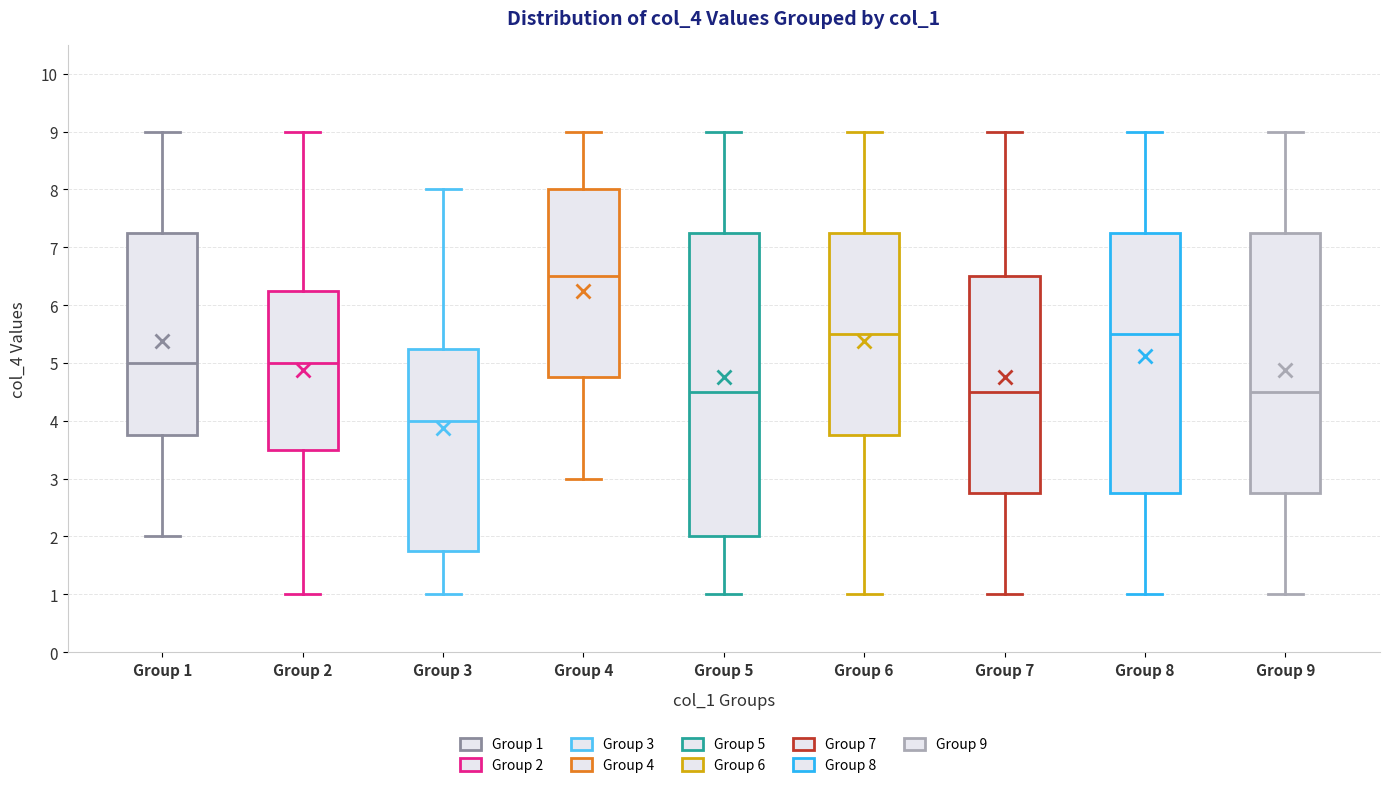

Reading left to right, transcribe this box plot: for each box, give where its median line is, the range the box spans, and where its two whiskers end, as read against the y-axis. The values are not printed on the chart, so give them approximately, as read against the axis.

Group 1: median 5.0, box 3.8 to 7.3, whiskers 2.0 to 9.0
Group 2: median 5.0, box 3.5 to 6.3, whiskers 1.0 to 9.0
Group 3: median 4.0, box 1.8 to 5.3, whiskers 1.0 to 8.0
Group 4: median 6.5, box 4.8 to 8.0, whiskers 3.0 to 9.0
Group 5: median 4.5, box 2.0 to 7.3, whiskers 1.0 to 9.0
Group 6: median 5.5, box 3.8 to 7.3, whiskers 1.0 to 9.0
Group 7: median 4.5, box 2.8 to 6.5, whiskers 1.0 to 9.0
Group 8: median 5.5, box 2.8 to 7.3, whiskers 1.0 to 9.0
Group 9: median 4.5, box 2.8 to 7.3, whiskers 1.0 to 9.0